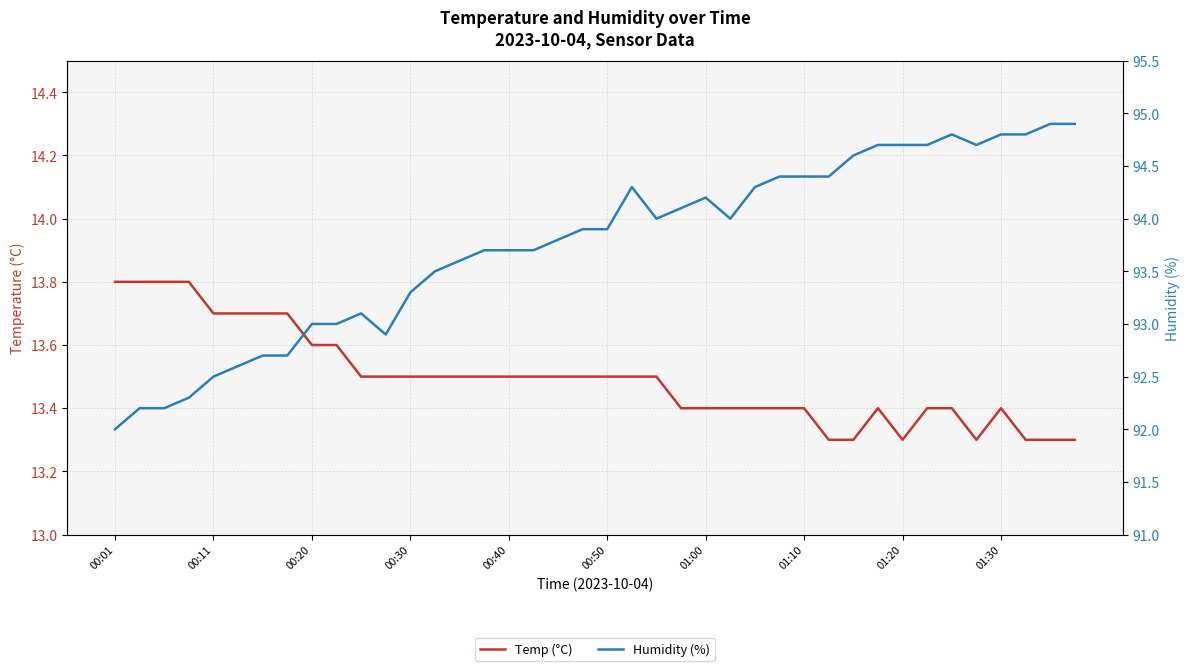

Reading left to right, list all the values displayed in this chart.

Temp (°C): 13.8	13.8	13.8	13.8	13.7	13.7	13.7	13.7	13.6	13.6	13.5	13.5	13.5	13.5	13.5	13.5	13.5	13.5	13.5	13.5	13.5	13.5	13.5	13.4	13.4	13.4	13.4	13.4	13.4	13.3	13.3	13.4	13.3	13.4	13.4	13.3	13.4	13.3	13.3	13.3
Humidity (%): 92.0	92.2	92.2	92.3	92.5	92.6	92.7	92.7	93.0	93.0	93.1	92.9	93.3	93.5	93.6	93.7	93.7	93.7	93.8	93.9	93.9	94.3	94.0	94.1	94.2	94.0	94.3	94.4	94.4	94.4	94.6	94.7	94.7	94.7	94.8	94.7	94.8	94.8	94.9	94.9